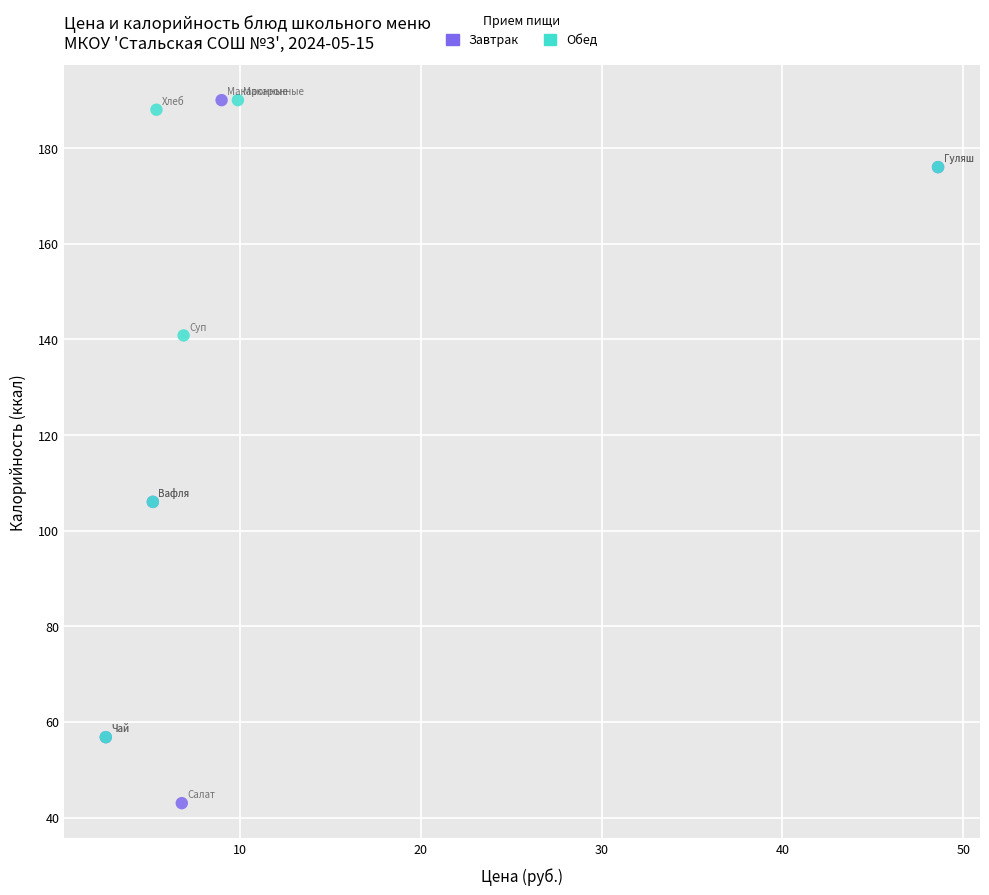

Which series contains the lowest Y value?

Завтрак